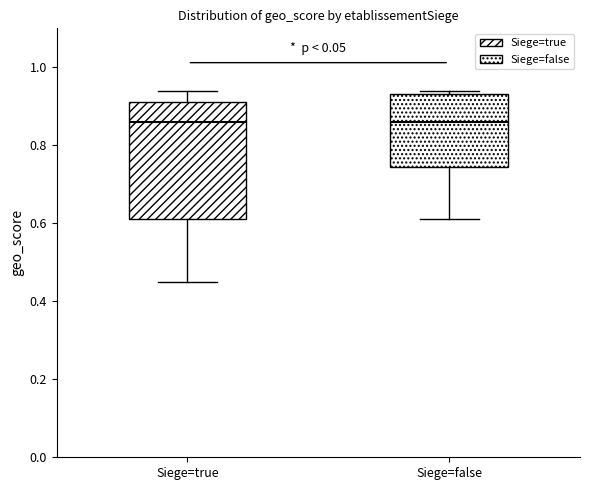

Where is the upper edge of the box for Siege=true on the y-axis? The values are not printed on the chart, so give them approximately, as read against the axis.

0.92